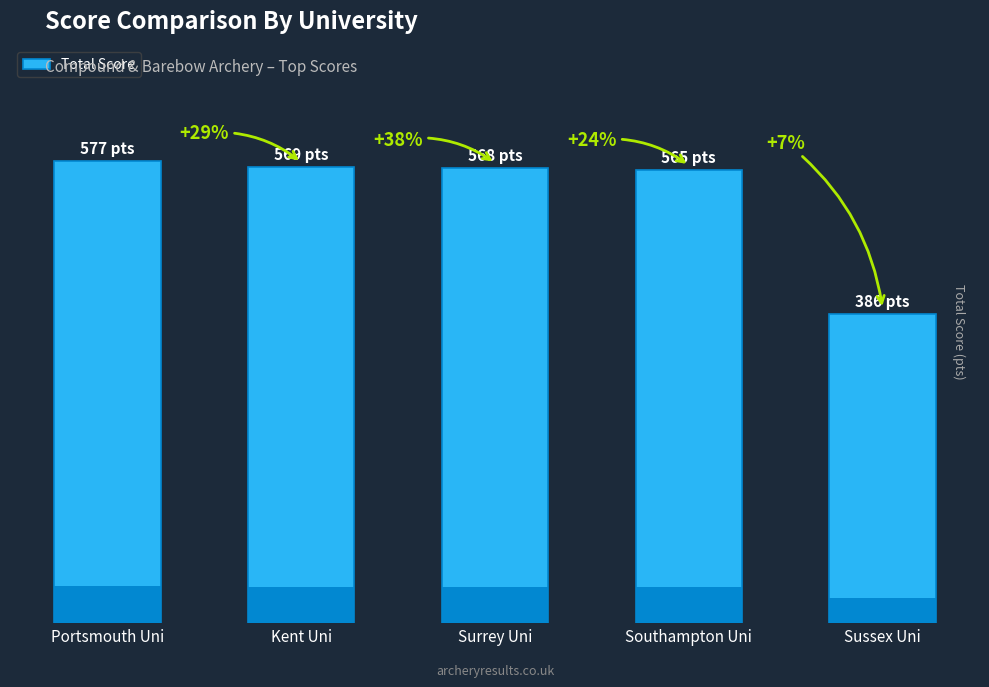

What is the sum of the values at Southampton Uni and Sussex Uni?

951